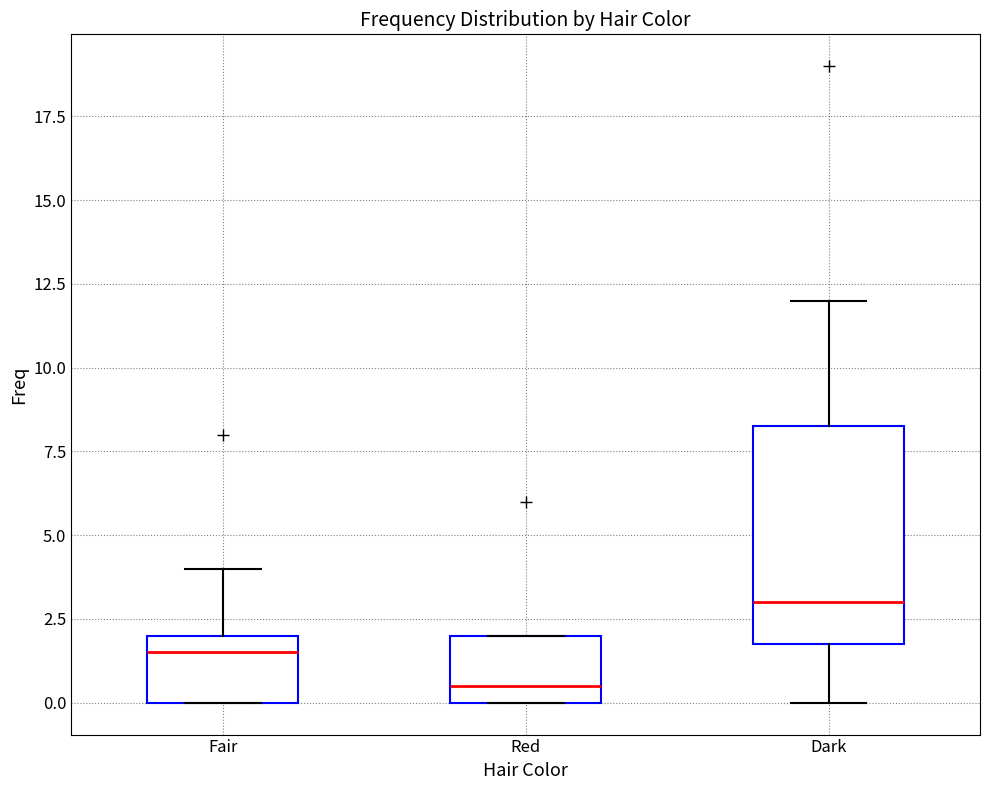

Which box is the tallest, from its lower edge to its upper edge?

Dark